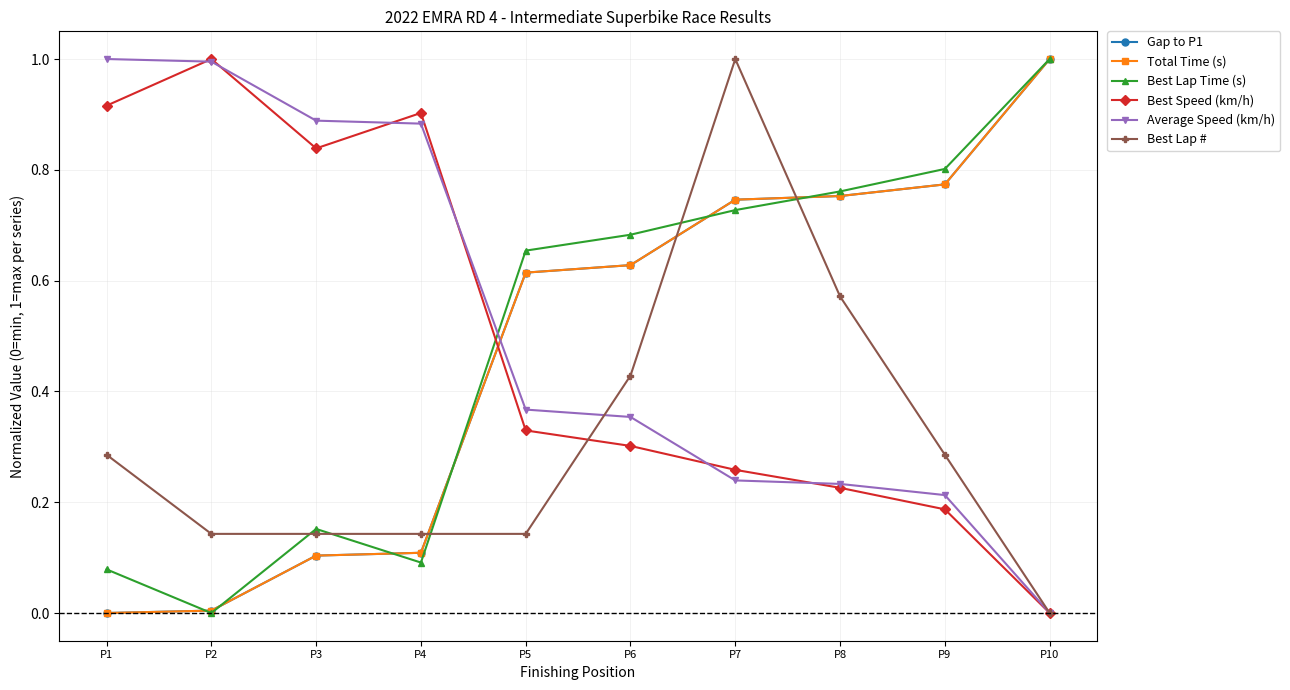

Reading right to left, extract all data points from this chart.

Gap to P1: 1.0	0.8	0.8	0.7	0.6	0.6	0.1	0.1	0.0	0.0
Total Time (s): 1.0	0.8	0.8	0.7	0.6	0.6	0.1	0.1	0.0	0.0
Best Lap Time (s): 1.0	0.8	0.8	0.7	0.7	0.7	0.1	0.2	0.0	0.1
Best Speed (km/h): 0.0	0.2	0.2	0.3	0.3	0.3	0.9	0.8	1.0	0.9
Average Speed (km/h): 0.0	0.2	0.2	0.2	0.4	0.4	0.9	0.9	1.0	1.0
Best Lap #: 0.0	0.3	0.6	1.0	0.4	0.1	0.1	0.1	0.1	0.3